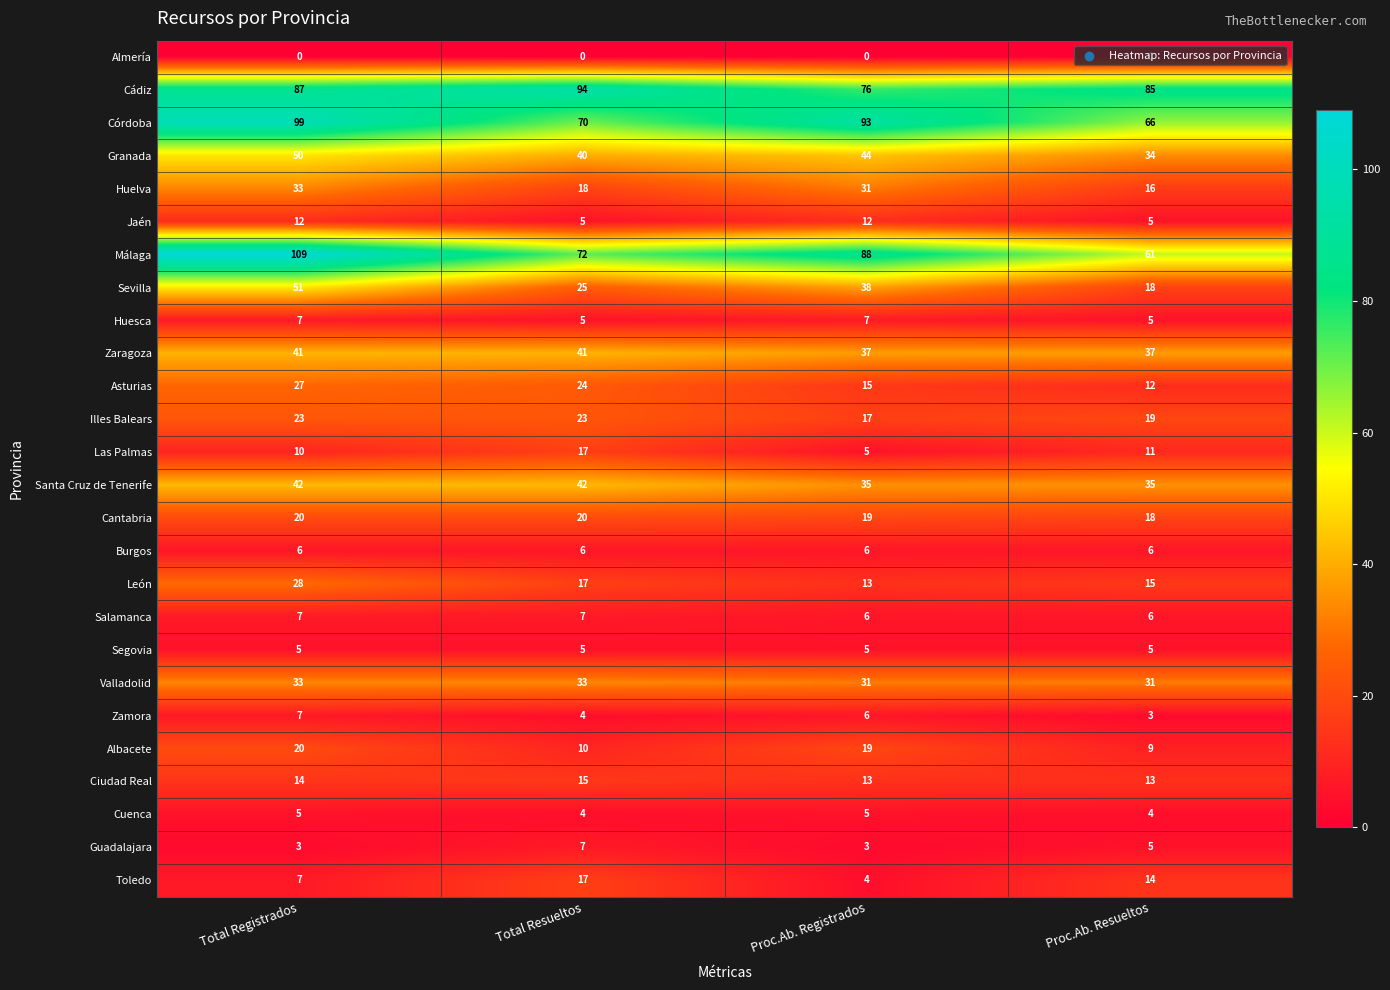

Is the value of Burgos at Proc.Ab. Resueltos greater than the value of Córdoba at Proc.Ab. Resueltos?

No